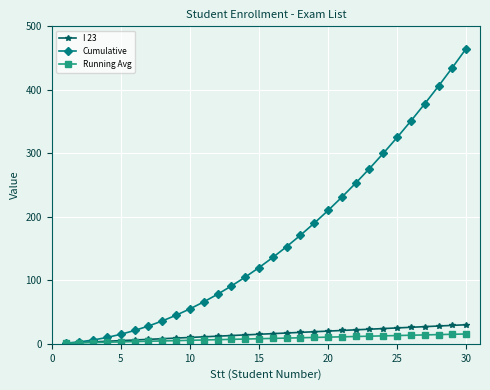

What is the greatest value displayed?

465.0